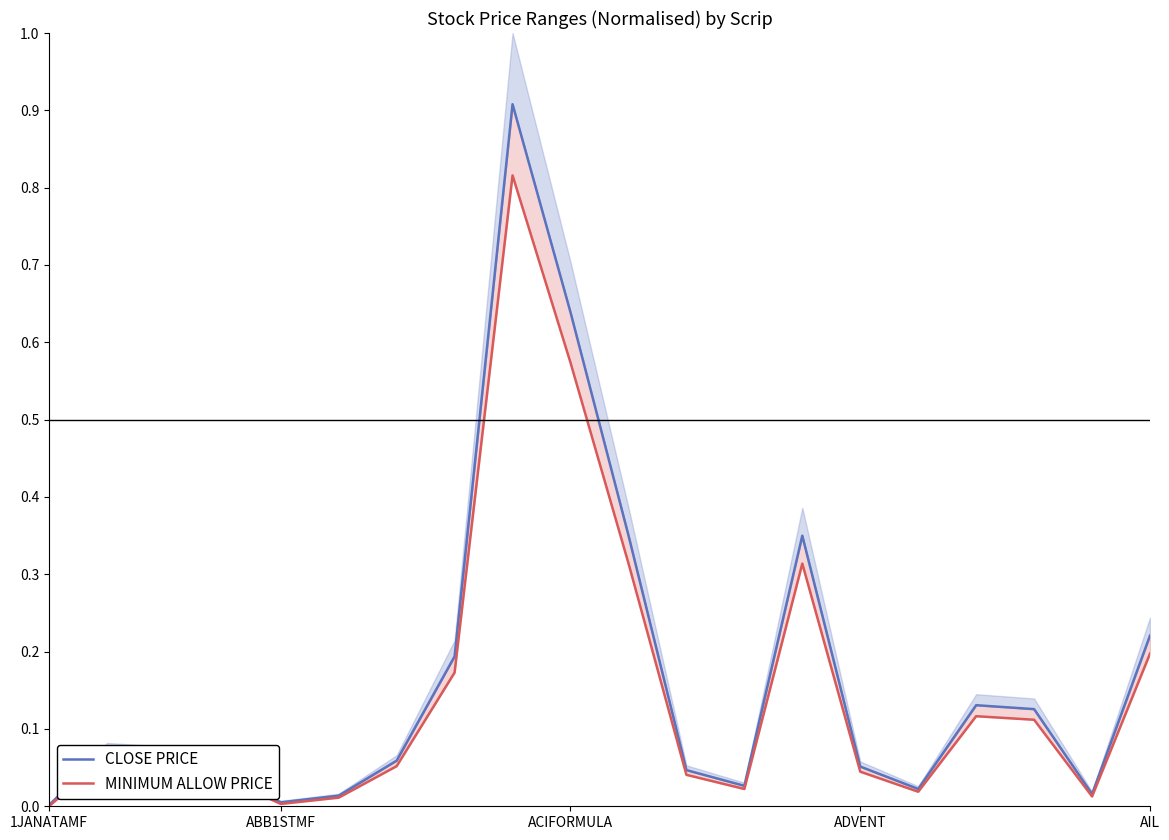

At 18, list the series in order from largest to smallest.

CLOSE PRICE, MINIMUM ALLOW PRICE